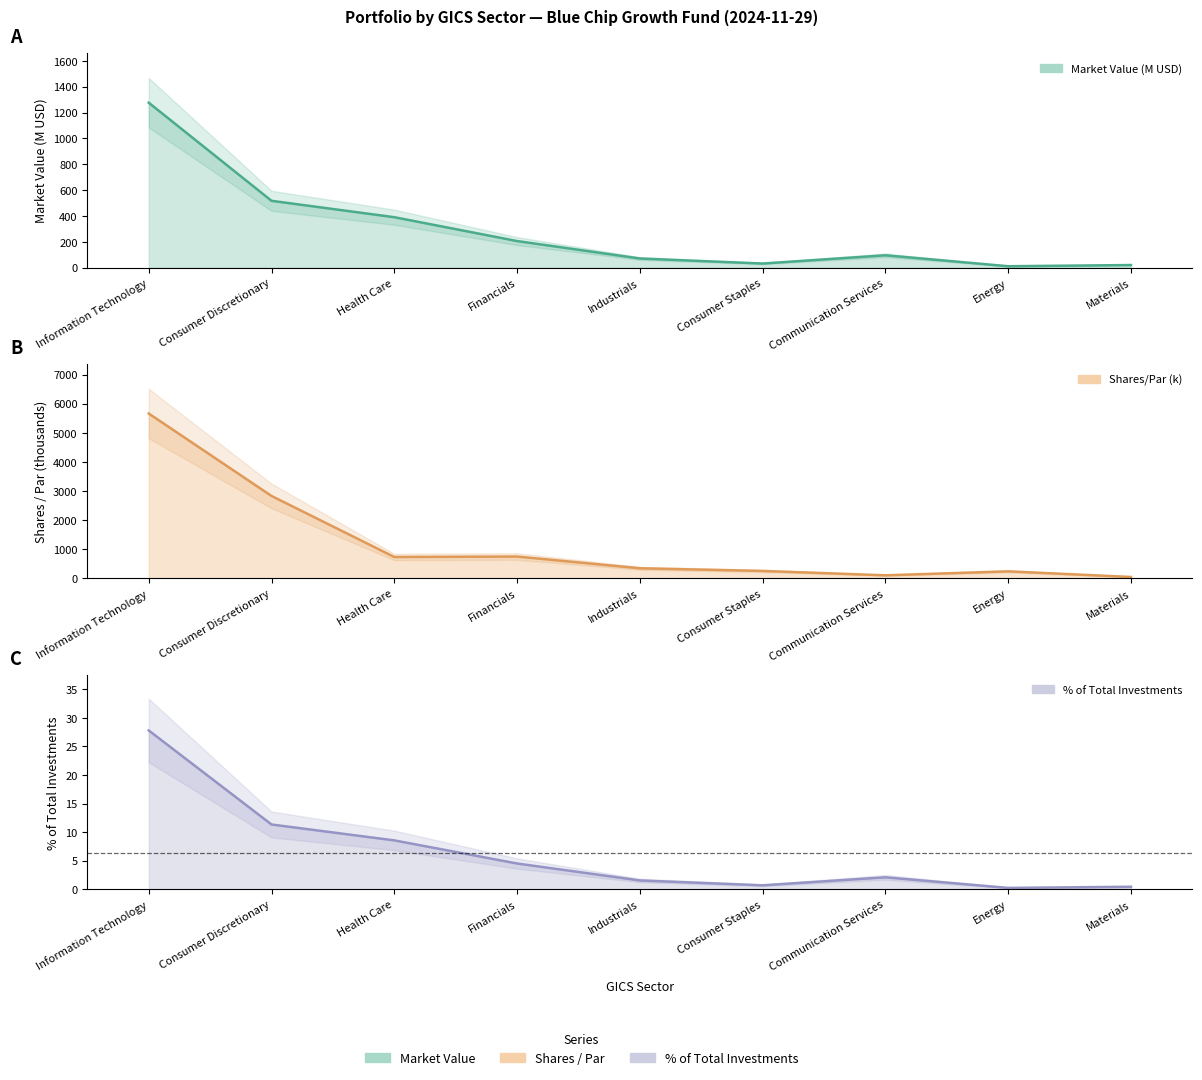

Which series has the largest total across all categories?

Shares/Par (thousands)